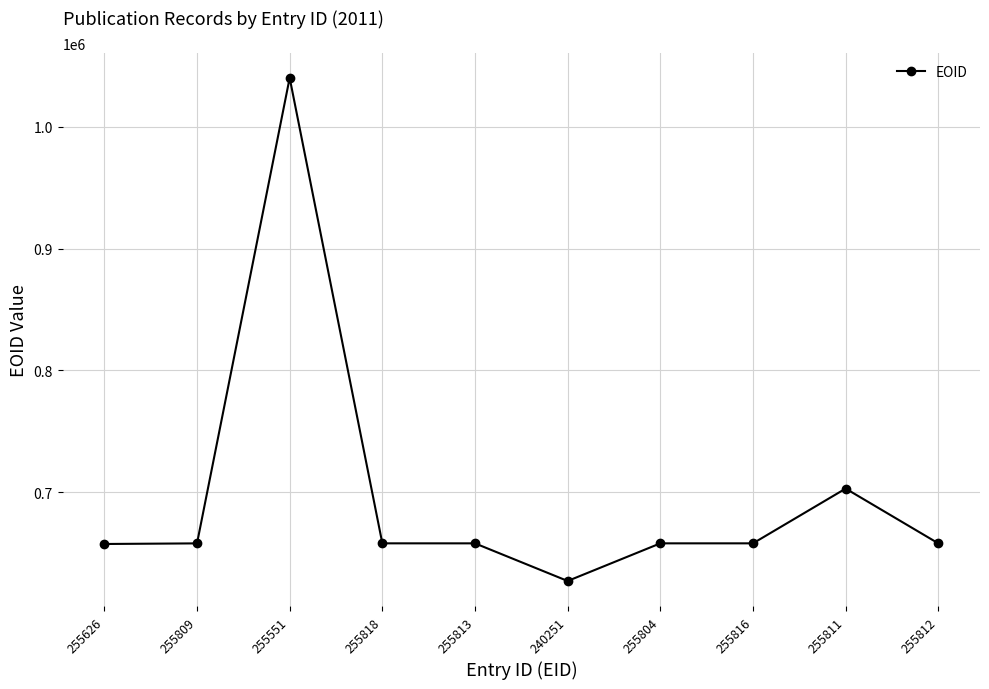

The value at 255816 is 881935. True or false?

False